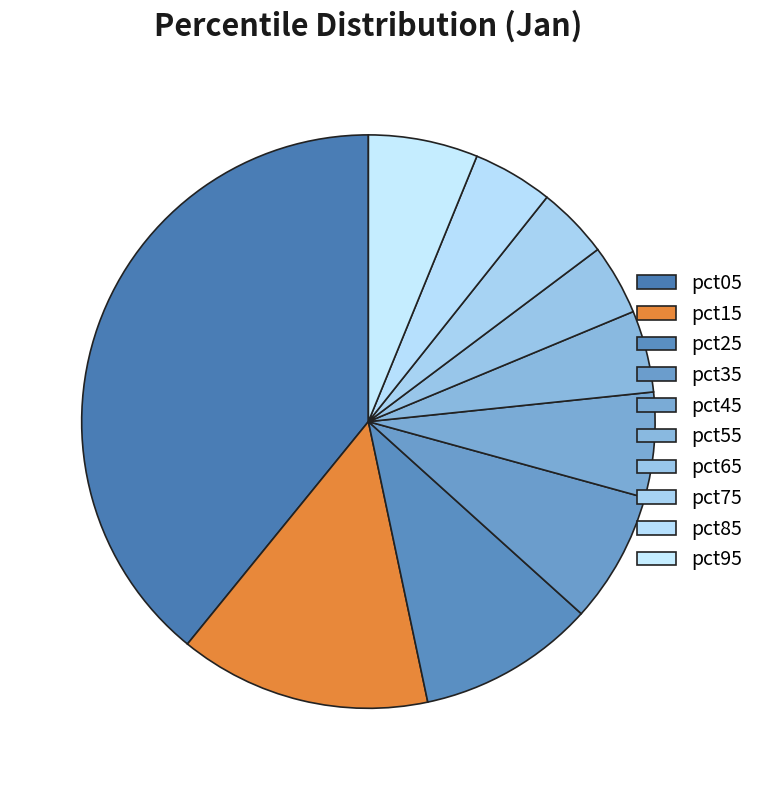

True or false: pct75 accounts for 4% of the total.

True